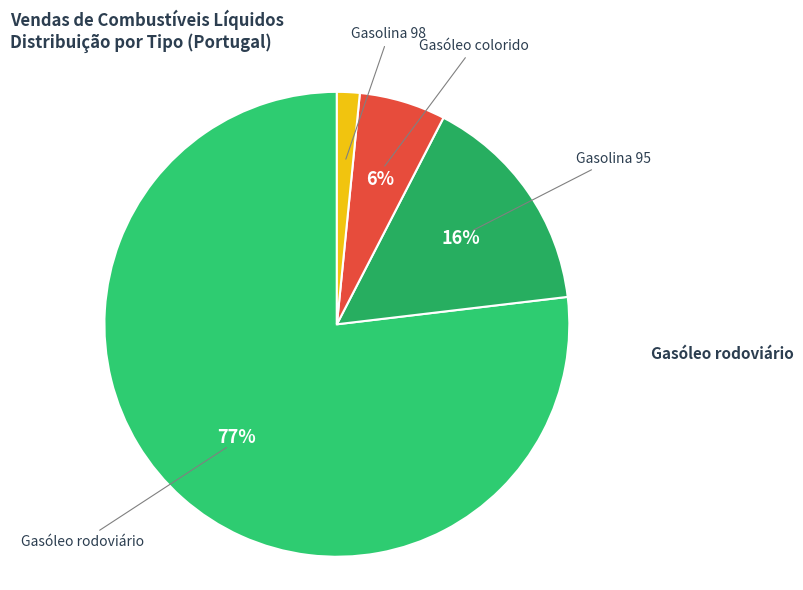

Between Gasolina 95 and Gasóleo rodoviário, which is larger?

Gasóleo rodoviário